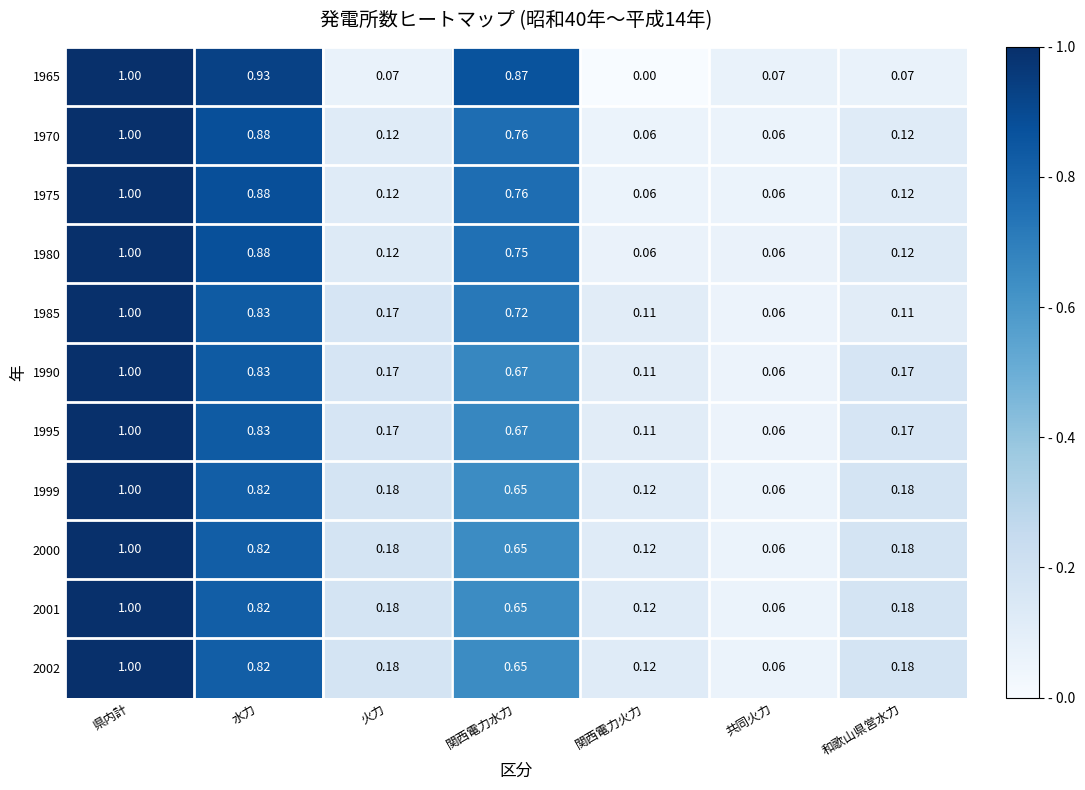

At which label is 2002 closest to 0?

共同火力